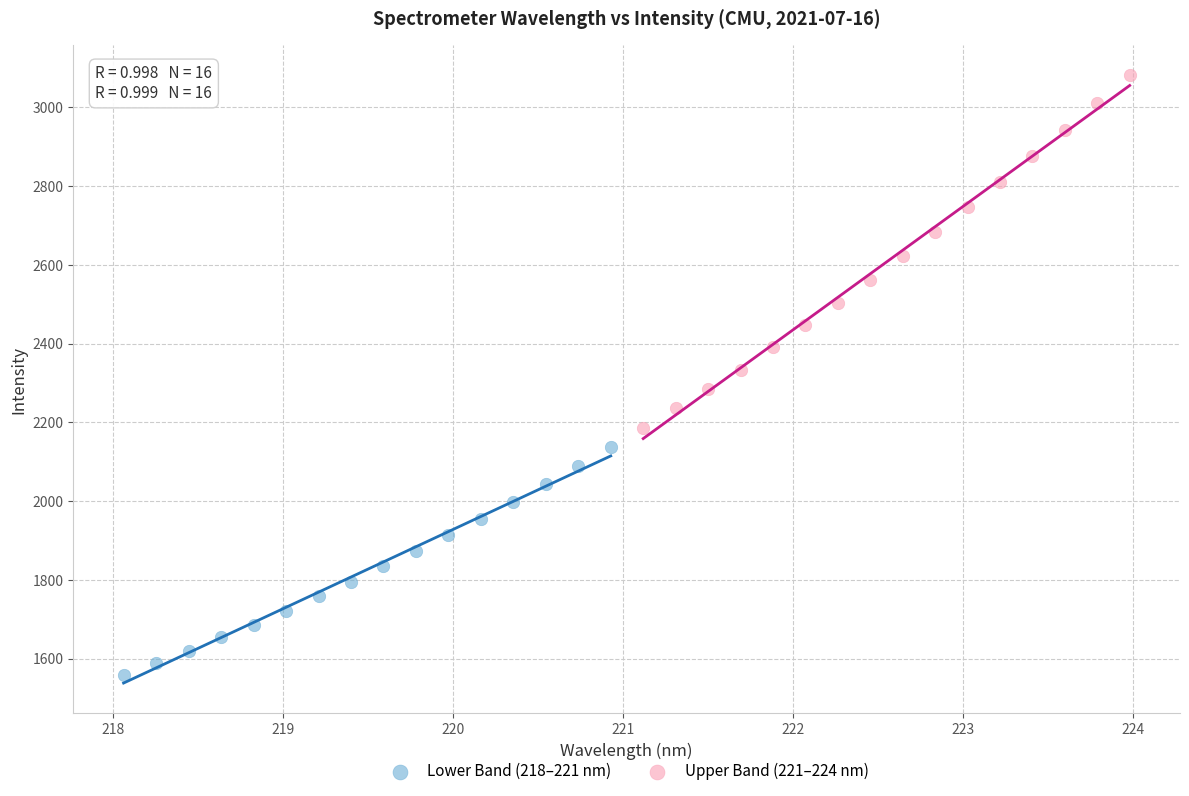

What are all the series names shown in the legend?

Lower Band (218–221 nm), Upper Band (221–224 nm)